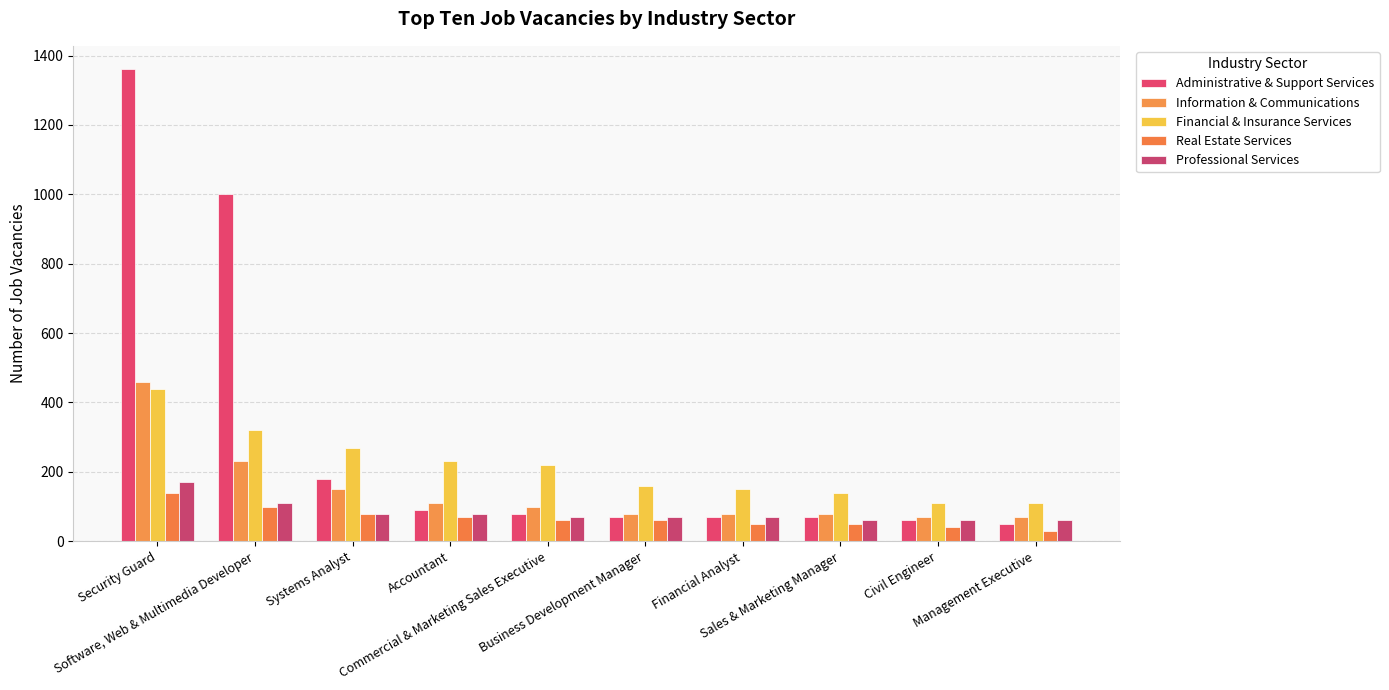

At which label does Professional Services first exceed 70?

Security Guard